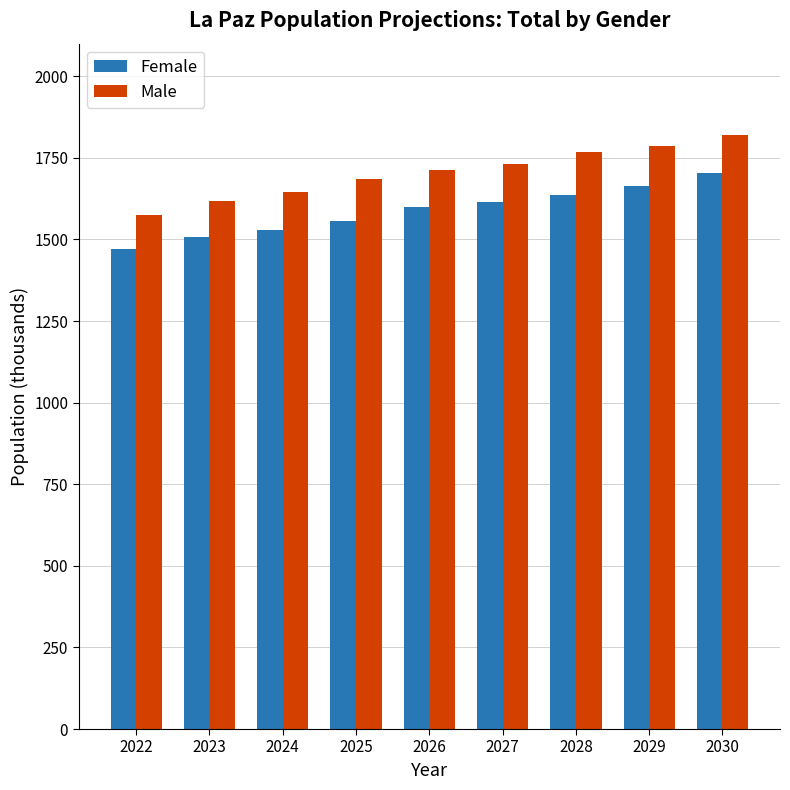

Which series changed the most between 2023 and 2024?

Male